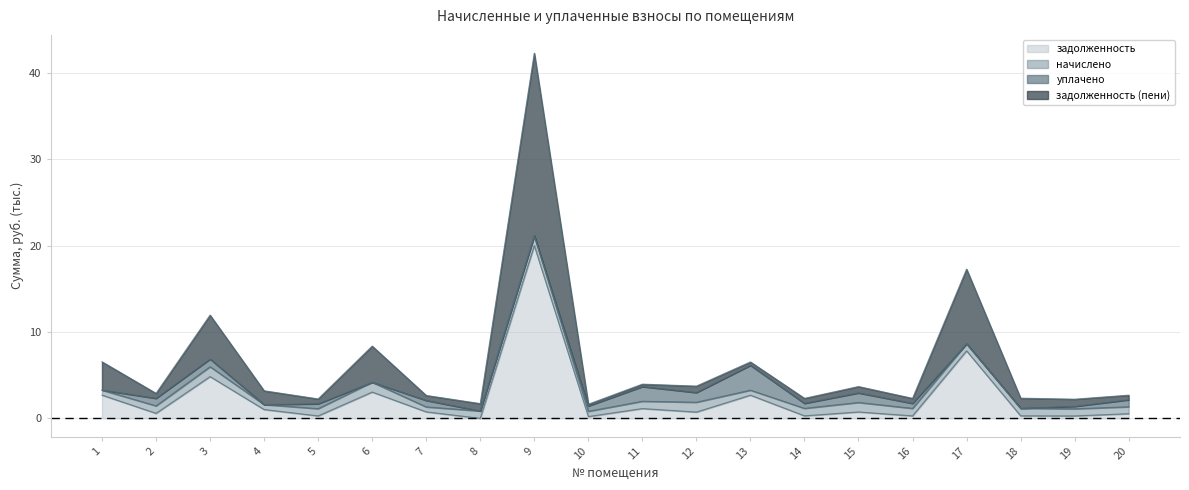

The value of задолженность at 9 is 20.0. True or false?

True